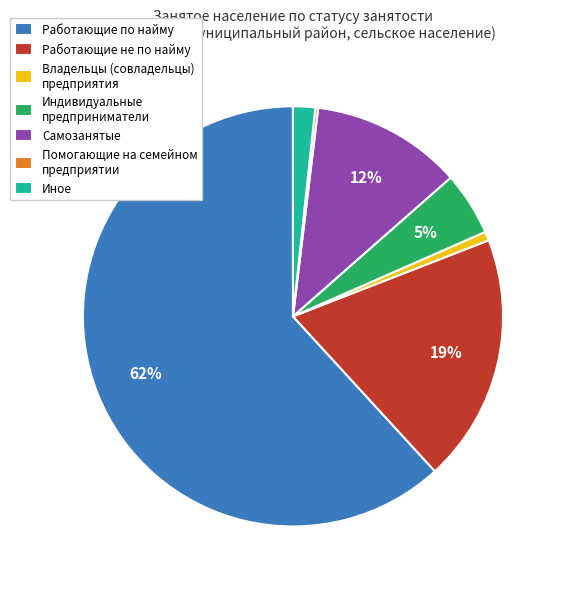

The Работающие не по найму slice represents 34% of the pie. True or false?

False